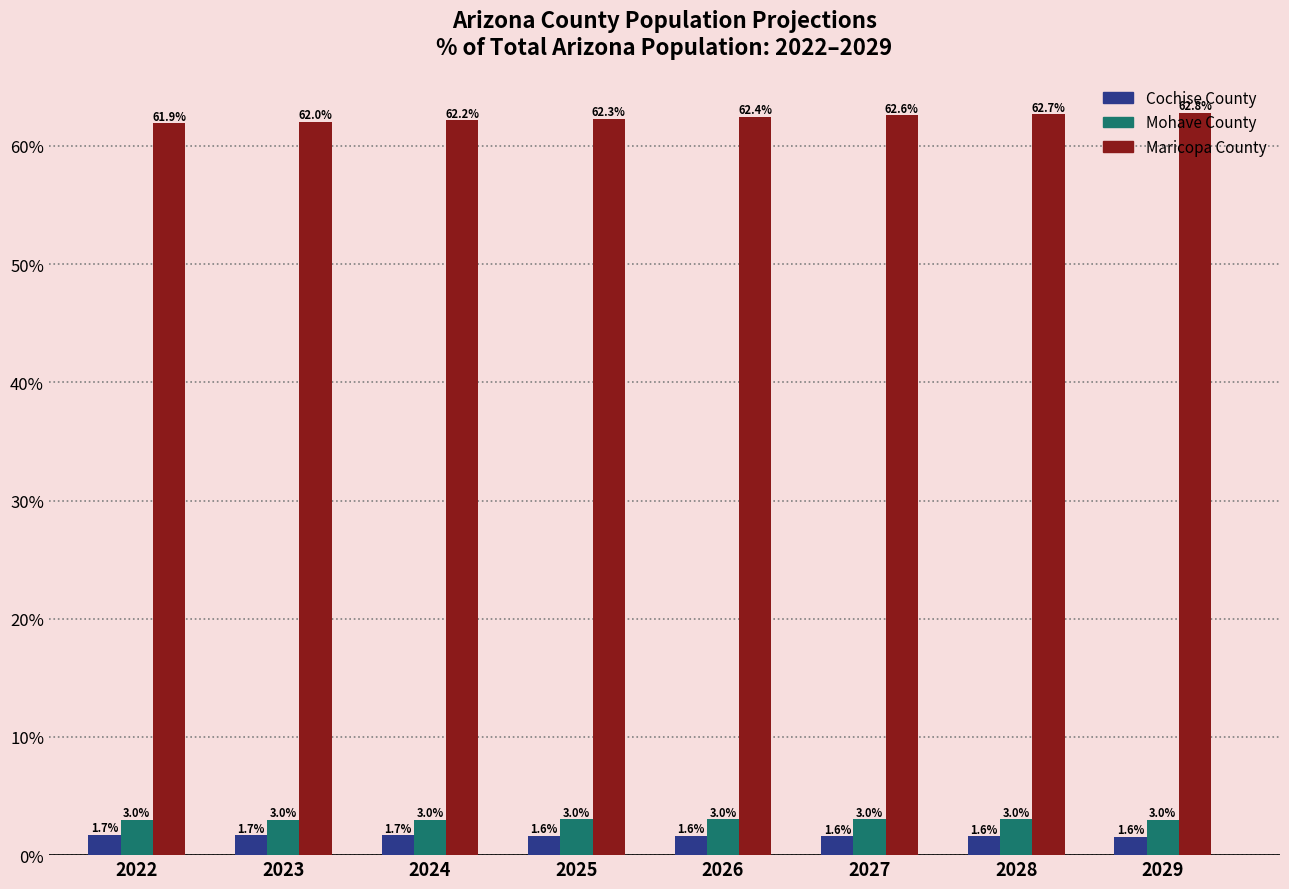

Is it true that Mohave County equals 3.0 at 2022?

True